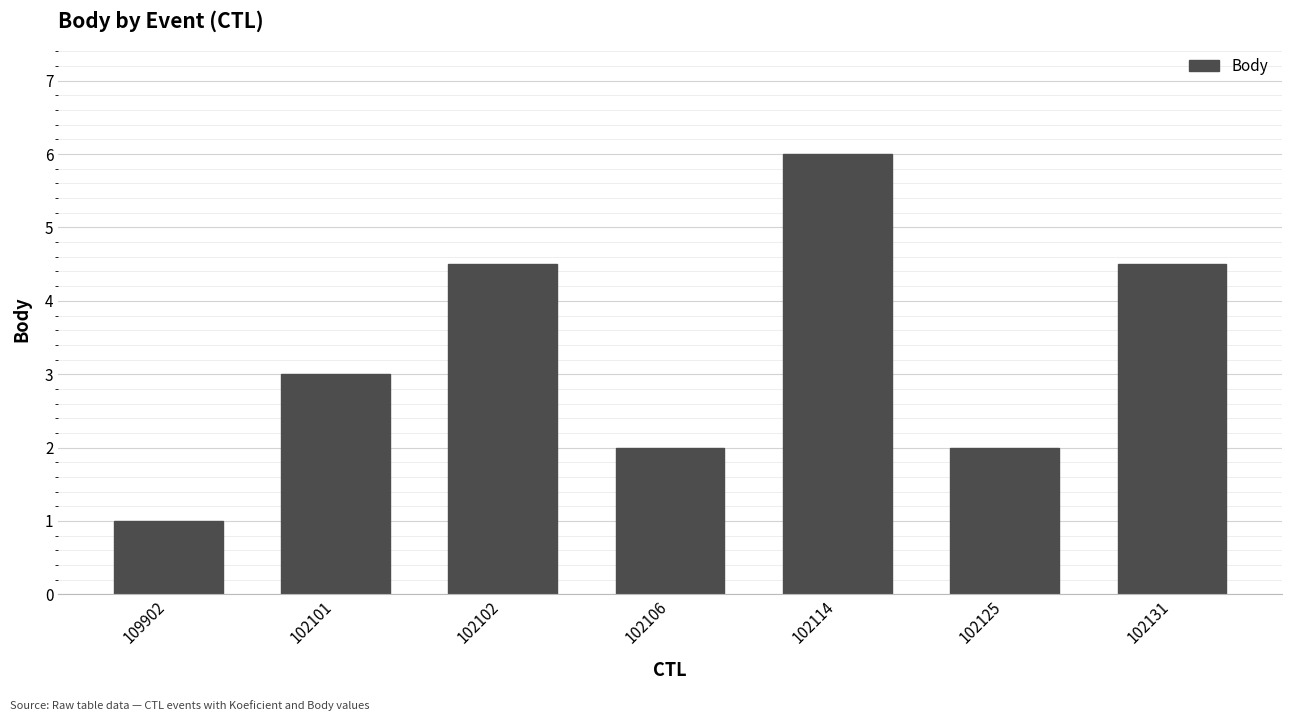

What is the value of the 5th bar from the left?

6.0